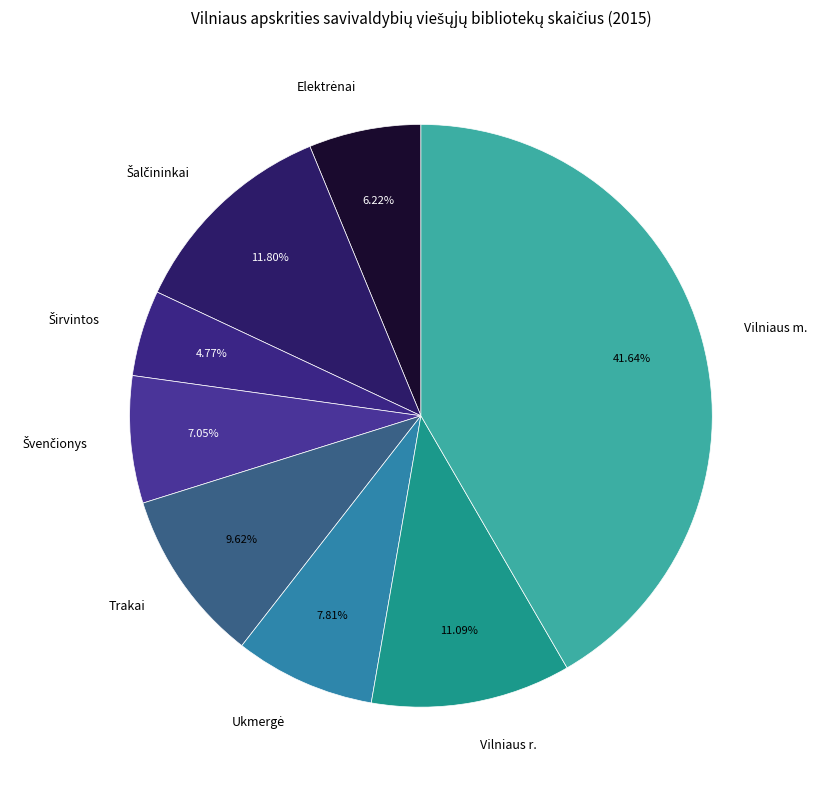

Is it true that Vilniaus r. is 6% of the pie?

False